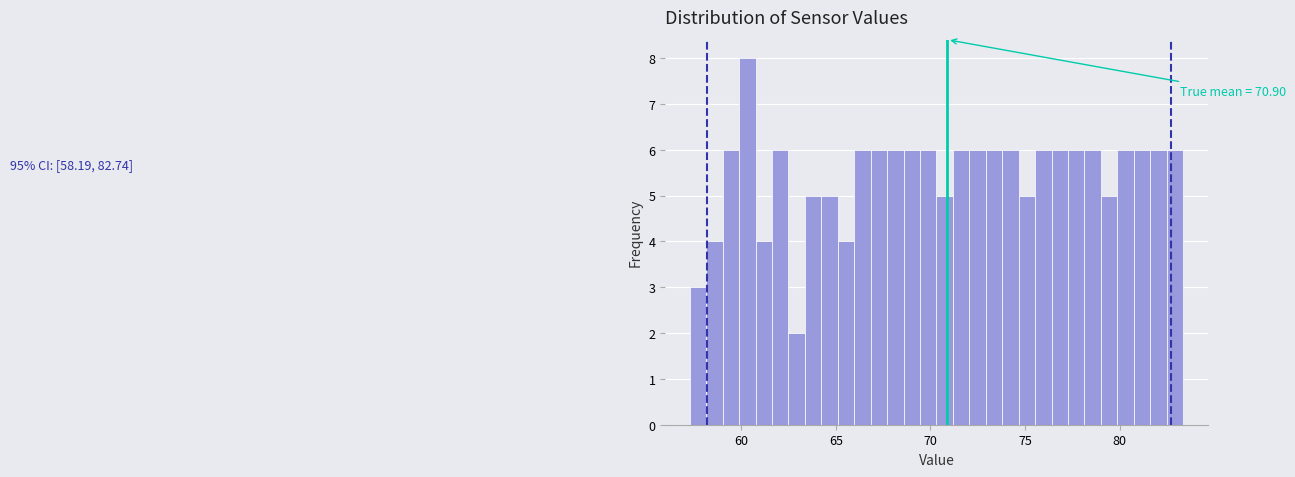

Around what value on the x-axis is the tallest bar? Give the approximate position of its centre, as read against the axis.

60.5